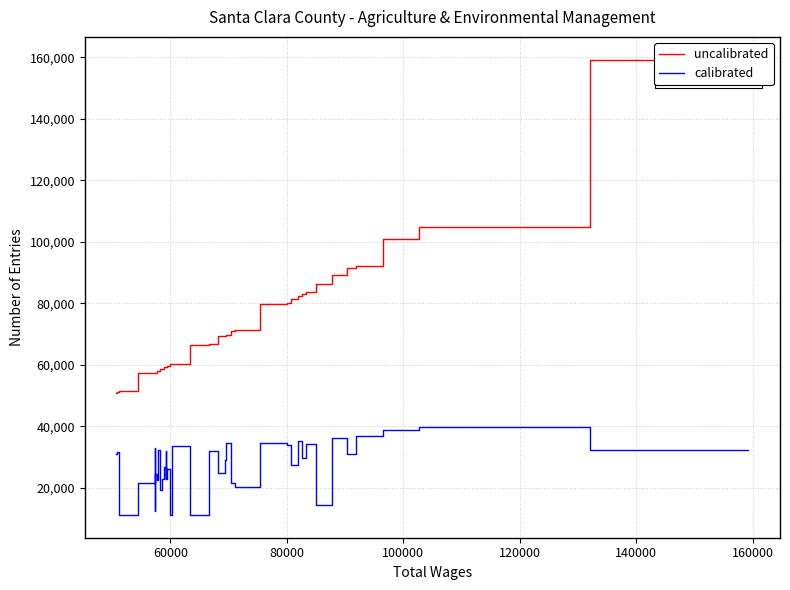

List the series in order of their overall mean, lowest first.

calibrated, uncalibrated